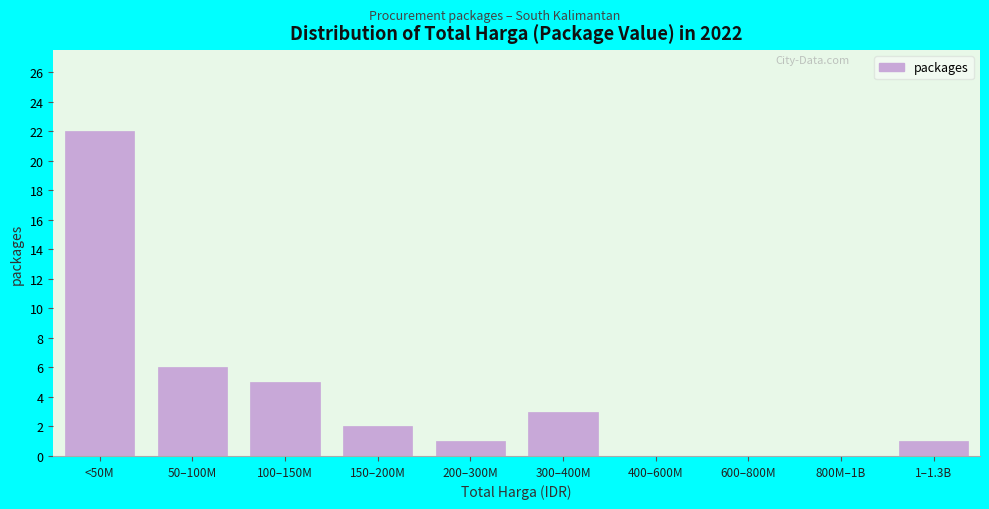

Reading left to right, transcribe all the data shown in this chart.

<50M=22	50–100M=6	100–150M=5	150–200M=2	200–300M=1	300–400M=3	400–600M=0	600–800M=0	800M–1B=0	1–1.3B=1